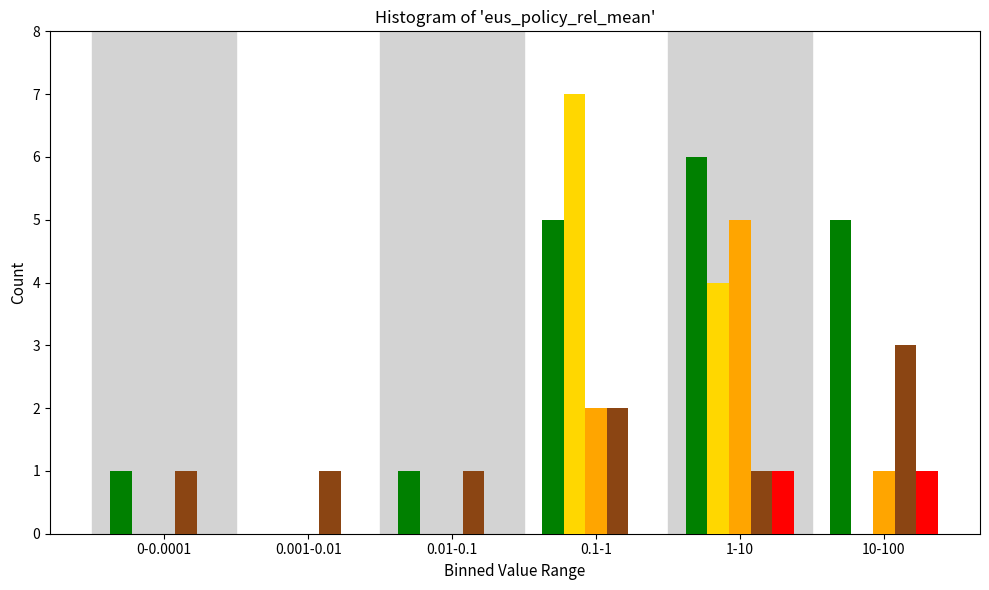

At which category is the sum across all series the highest?

1-10